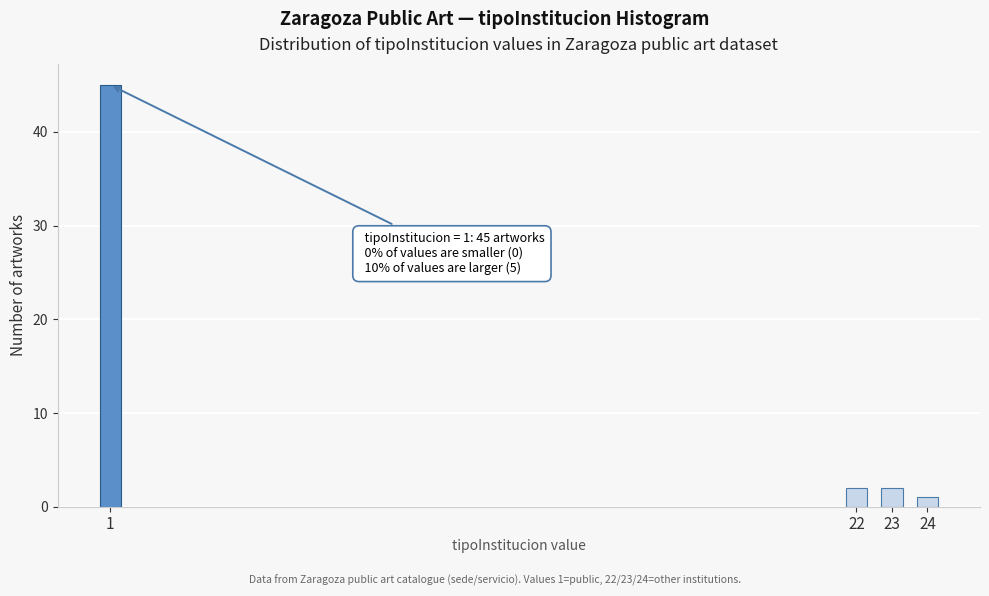

Reading right to left, transcribe all the data shown in this chart.

1	2	2	45